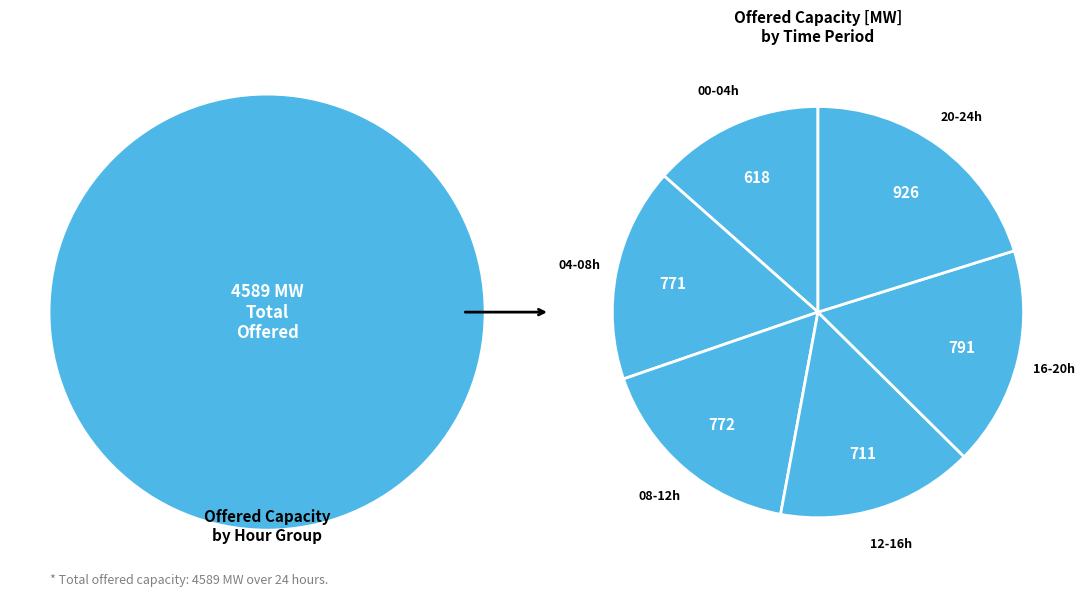

Between 00-04h and 12-16h, which is larger?

12-16h